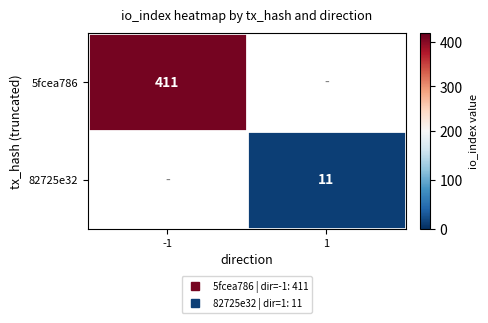

The 5fcea786 series shows 411.0 at -1. True or false?

True